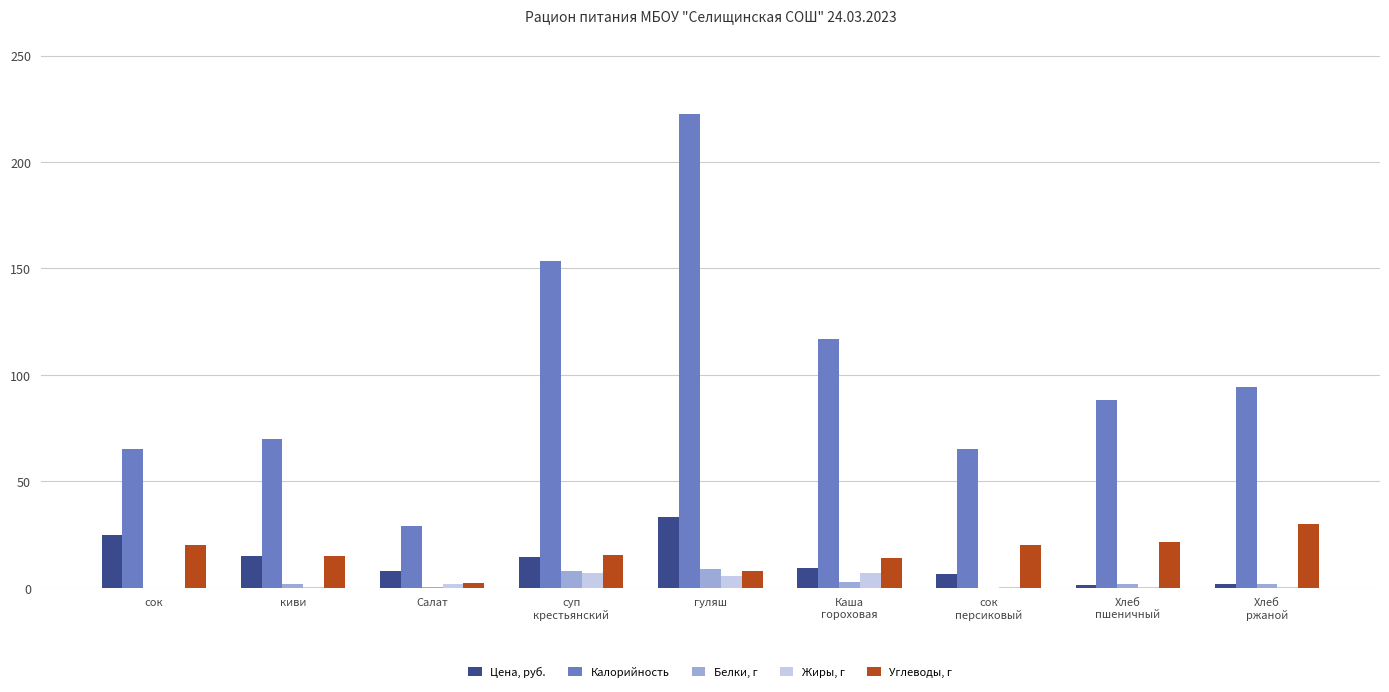

Which series changed the most between сок and гуляш?

Калорийность